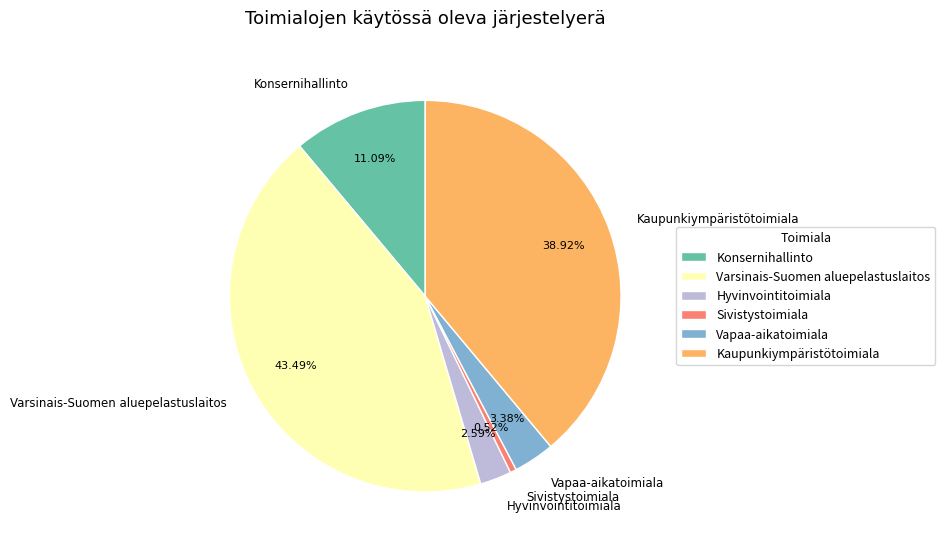

Which has a higher value, Kaupunkiympäristötoimiala or Varsinais-Suomen aluepelastuslaitos?

Varsinais-Suomen aluepelastuslaitos